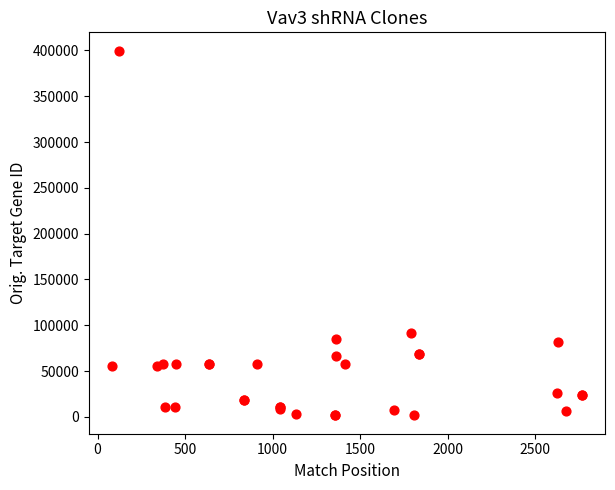

What Y value in the scatter plot is closest to 200654?

91807